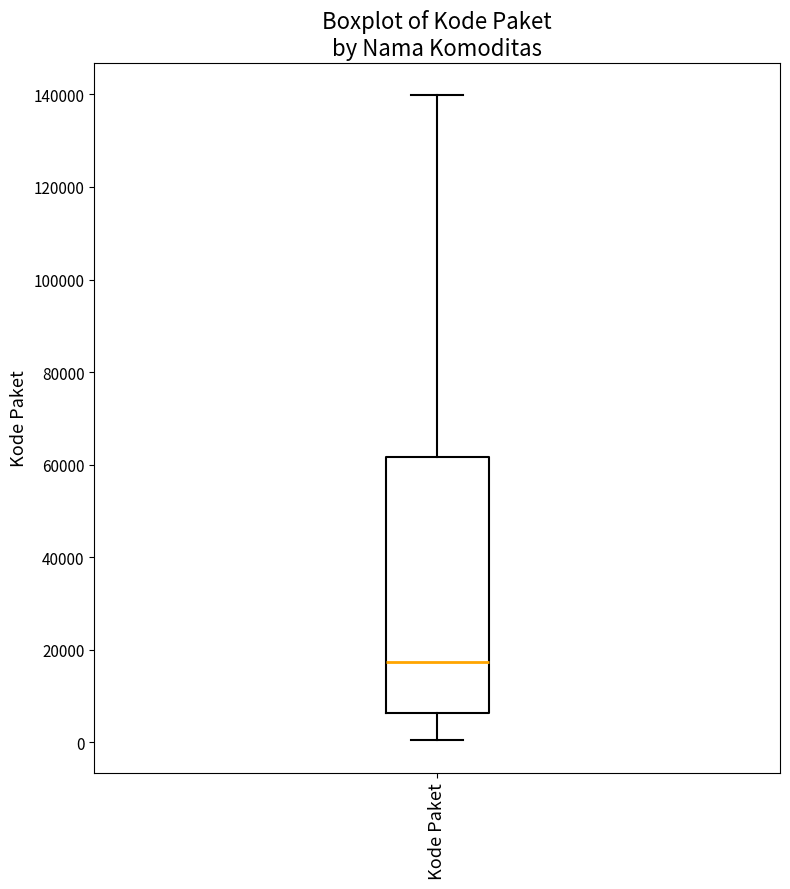

Read this box plot against the y-axis: the position of the median line, the range covered by the box, and the ends of both whiskers. The values are not printed on the chart, so give them approximately, as read against the axis.

median 18000, box 6000 to 62000, whiskers 0 to 140000